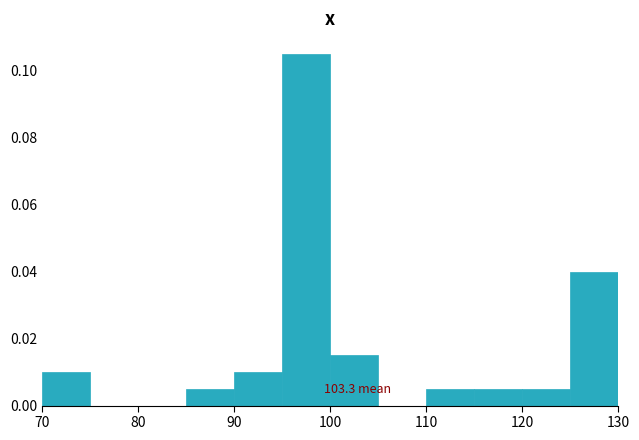

Which range on the x-axis has the tallest bar?

95 to 100